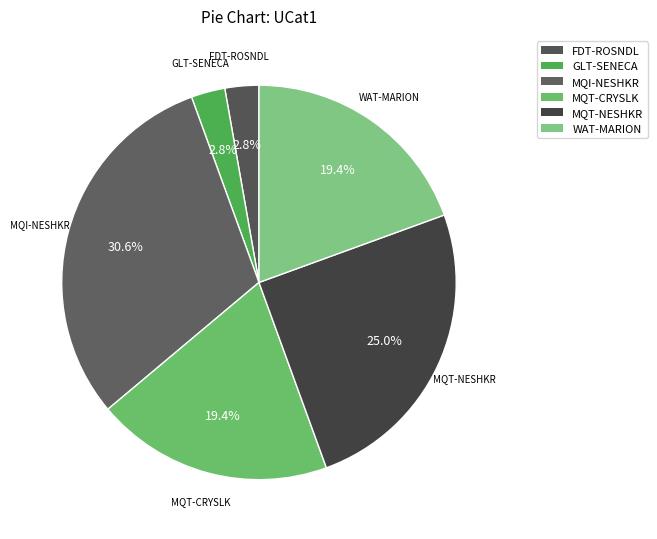

To the nearest percent, what is the difference between the largest and smallest slice percentages?

28%